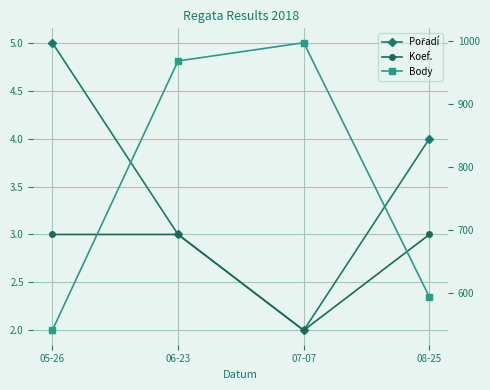

True or false: Body has a value of 969 at 06-23.

True